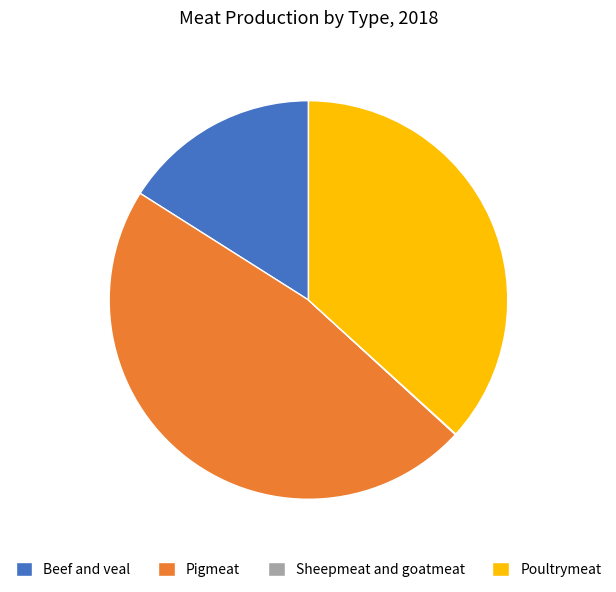

What is the largest slice in the pie chart?

Pigmeat